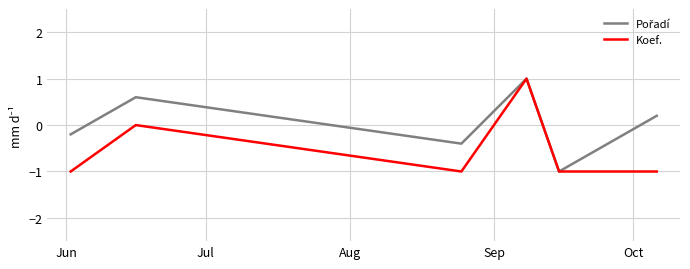

What is the greatest value displayed?

1.0